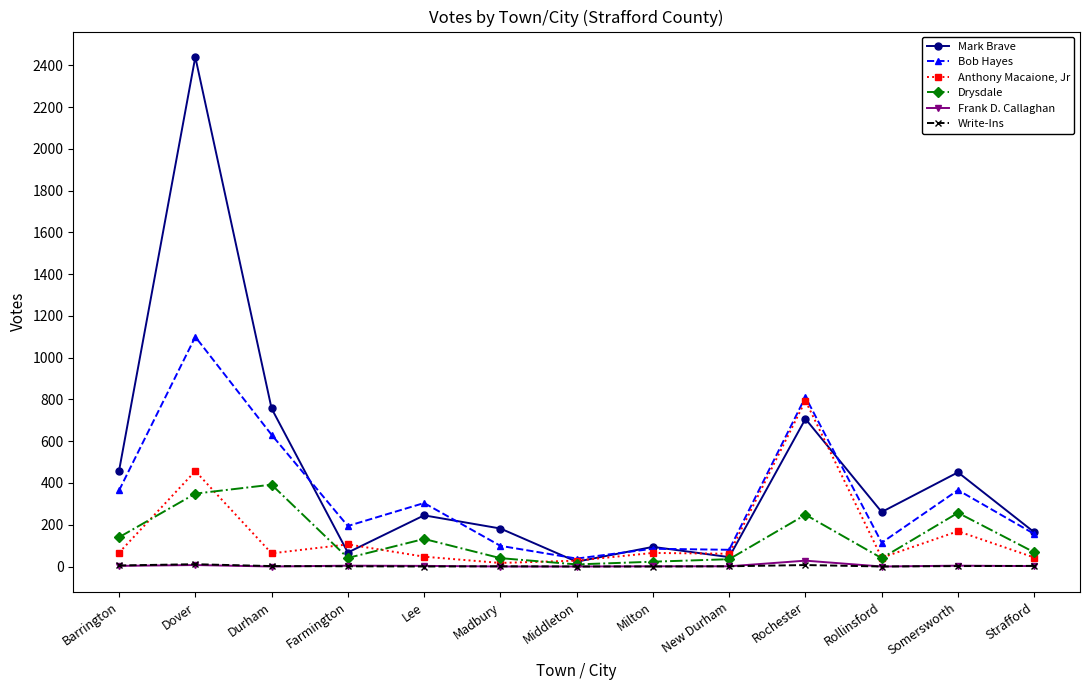

What are all the series names shown in the legend?

Mark Brave, Bob Hayes, Anthony Macaione, Jr, Drysdale, Frank D. Callaghan, Write-Ins